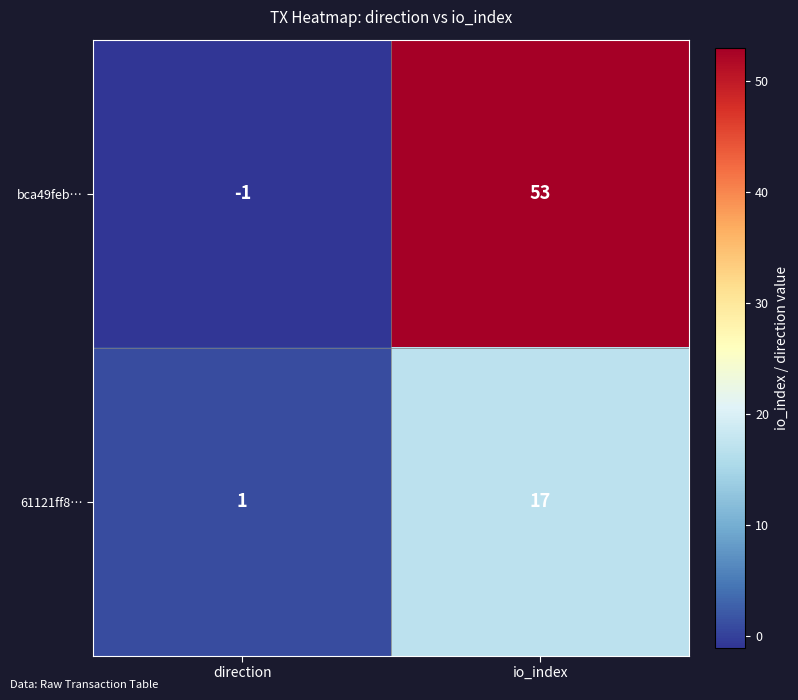

What is the total value across all series at io_index?

70